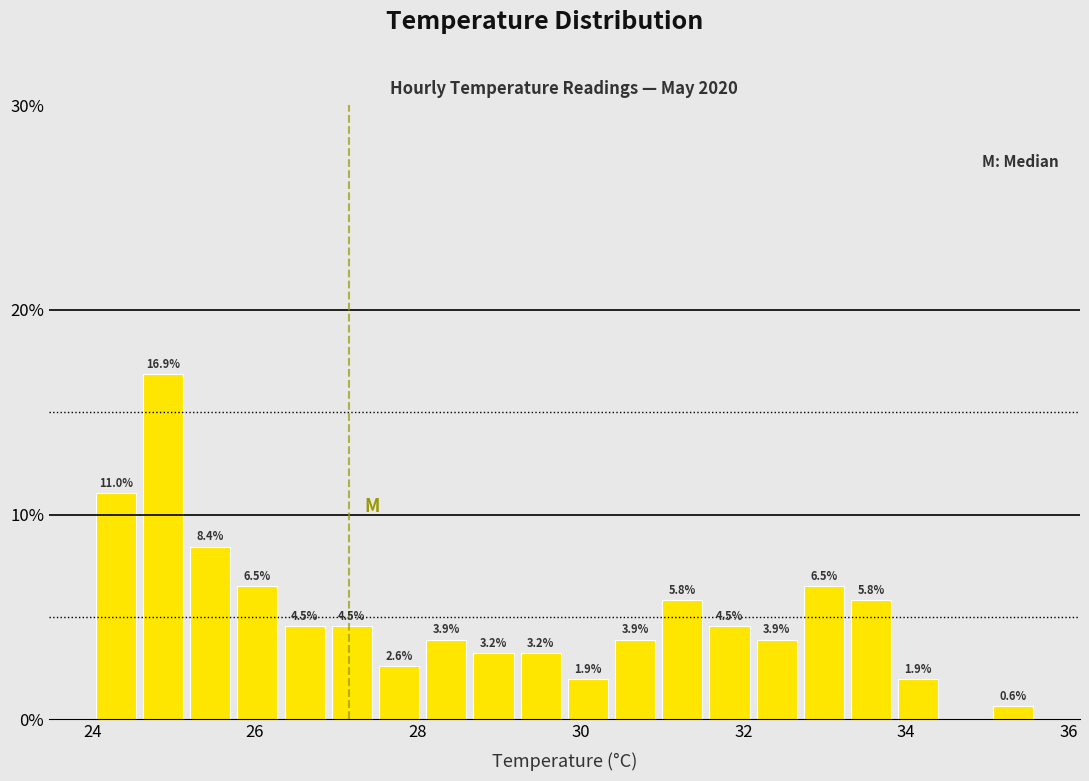

Read against the x-axis, roughly where is the centre of the tallest bar?

24.8